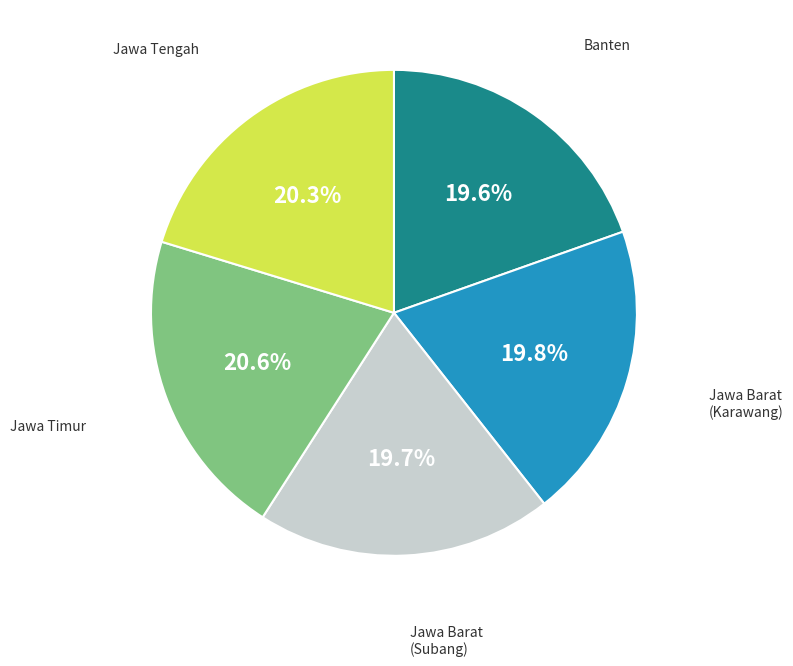

Does any single category account for the majority?

No